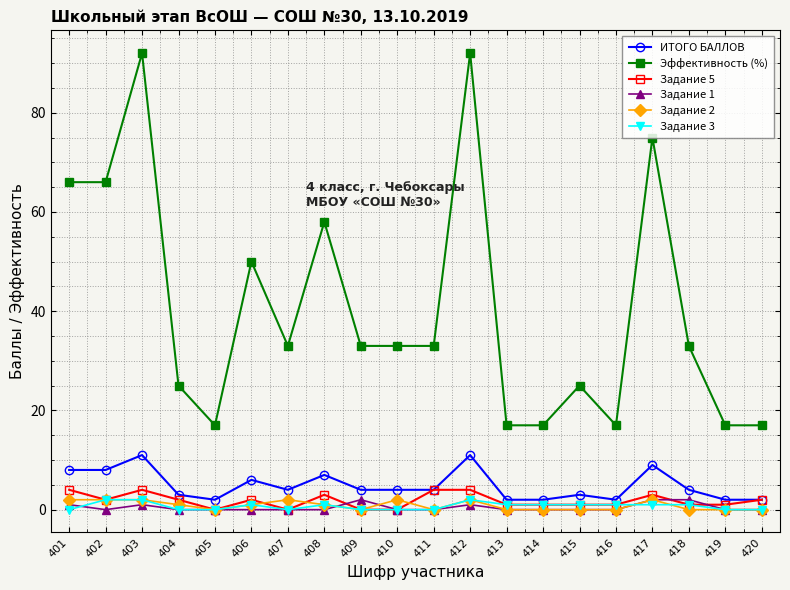

Reading right to left, list all the values displayed in this chart.

ИТОГО БАЛЛОВ: 2	2	4	9	2	3	2	2	11	4	4	4	7	4	6	2	3	11	8	8
Эффективность (%): 17	17	33	75	17	25	17	17	92	33	33	33	58	33	50	17	25	92	66	66
Задание 5: 2	1	1	3	1	1	1	1	4	4	0	0	3	0	2	0	2	4	2	4
Задание 1: 0	0	2	2	0	0	0	0	1	0	0	2	0	0	0	0	0	1	0	1
Задание 2: 0	0	0	2	0	0	0	0	2	0	2	0	1	2	1	0	1	2	2	2
Задание 3: 0	0	1	1	1	1	1	1	2	0	0	0	1	0	1	0	0	2	2	0